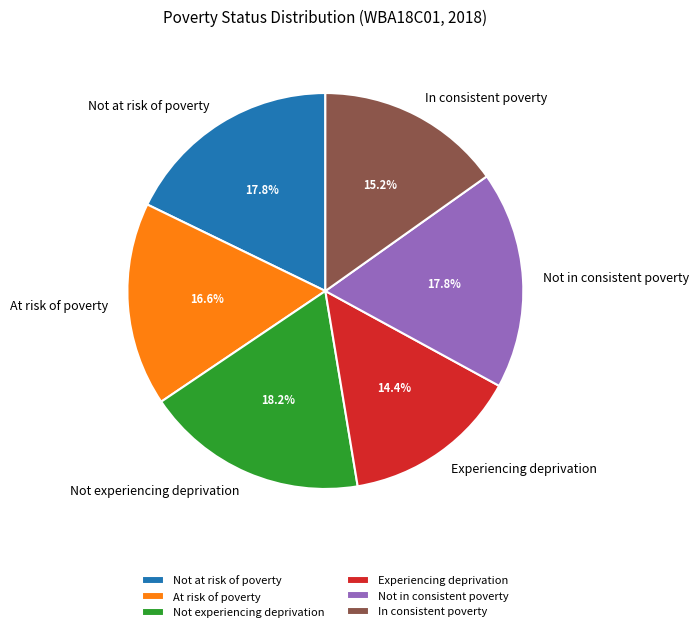

What percentage is the Experiencing deprivation slice, to the nearest percent?

14%